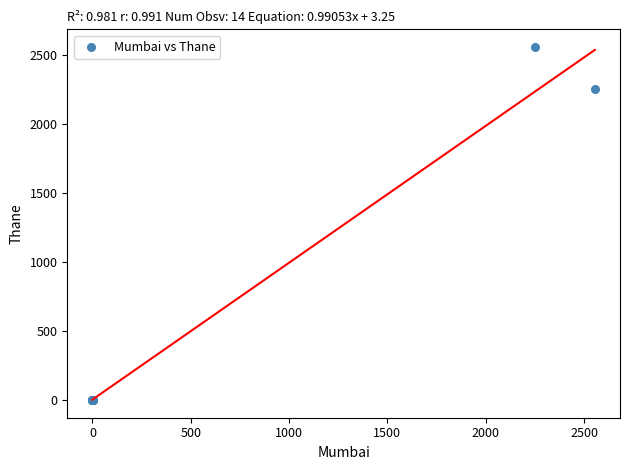

What Y value in the scatter plot is closest to 1277?

2248.2